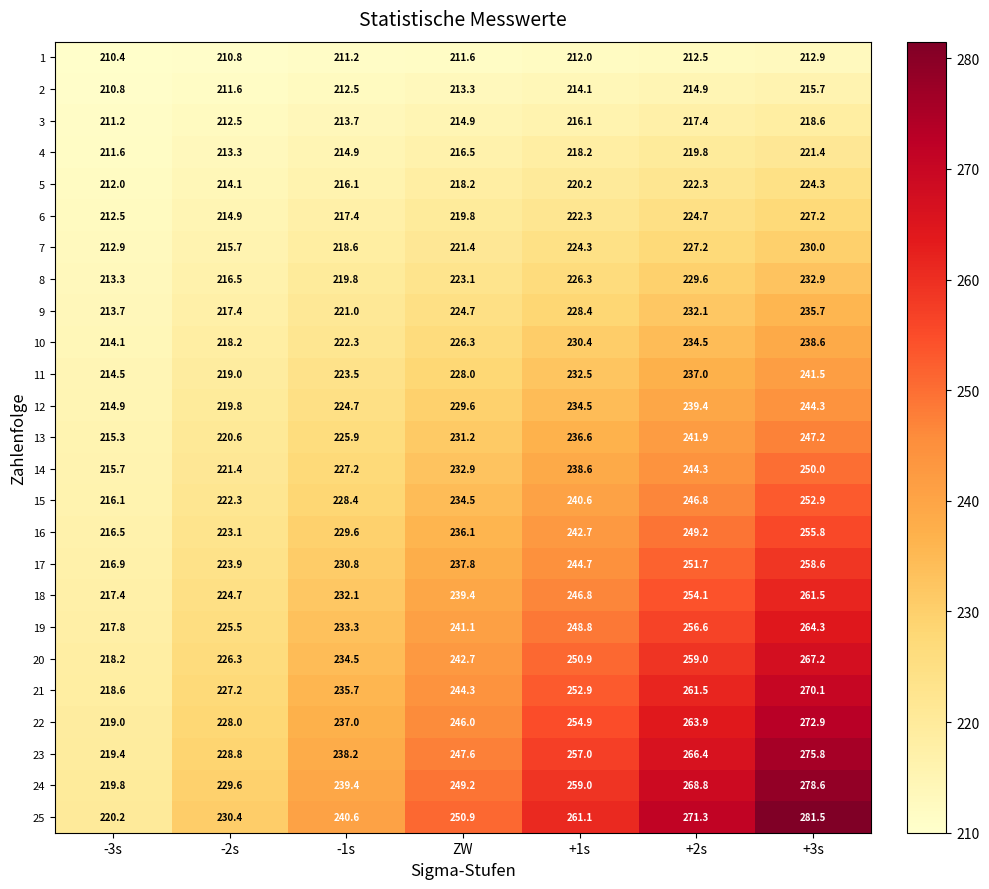

What is the sum of all 1 values?

1481.4